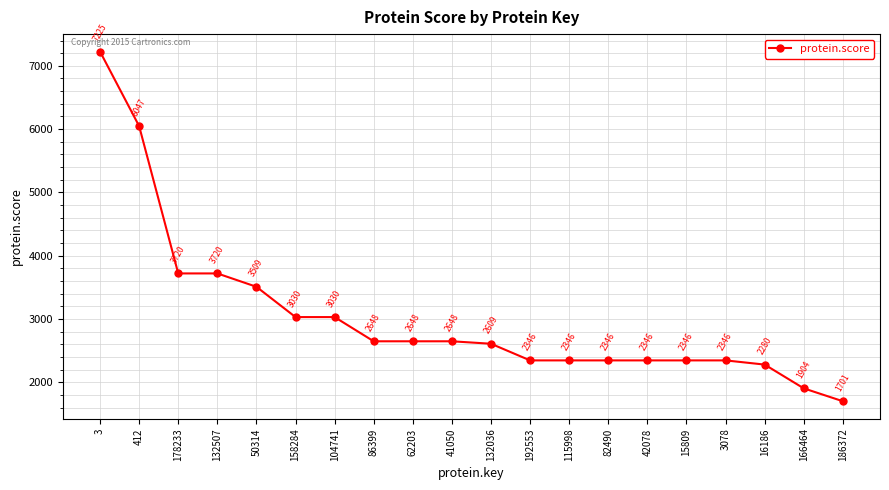

What is the greatest value displayed?

7224.8